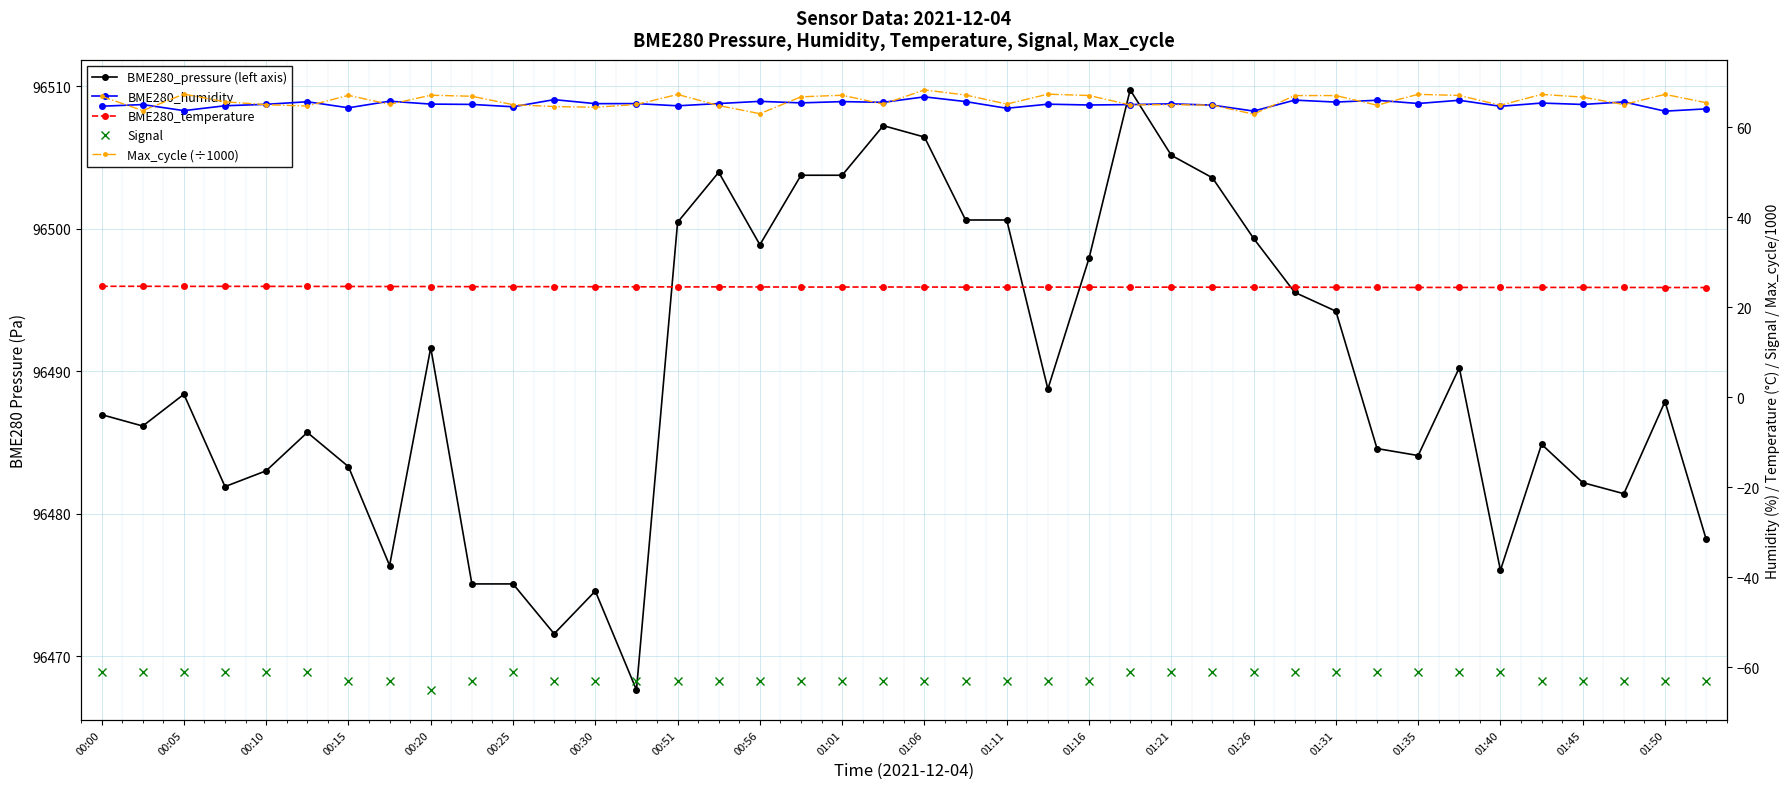

List the series in order of their peak value, lowest first.

Signal, BME280_temperature, BME280_humidity, Max_cycle (÷1000), BME280_pressure (left axis)